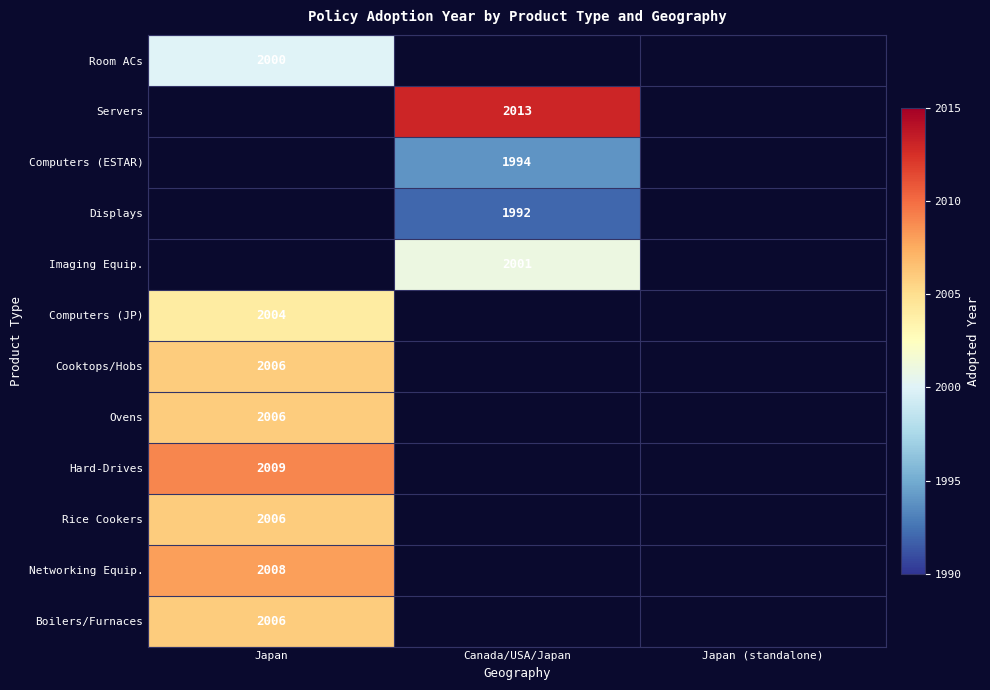

At how many categories does at least one series exceed 2009?

1